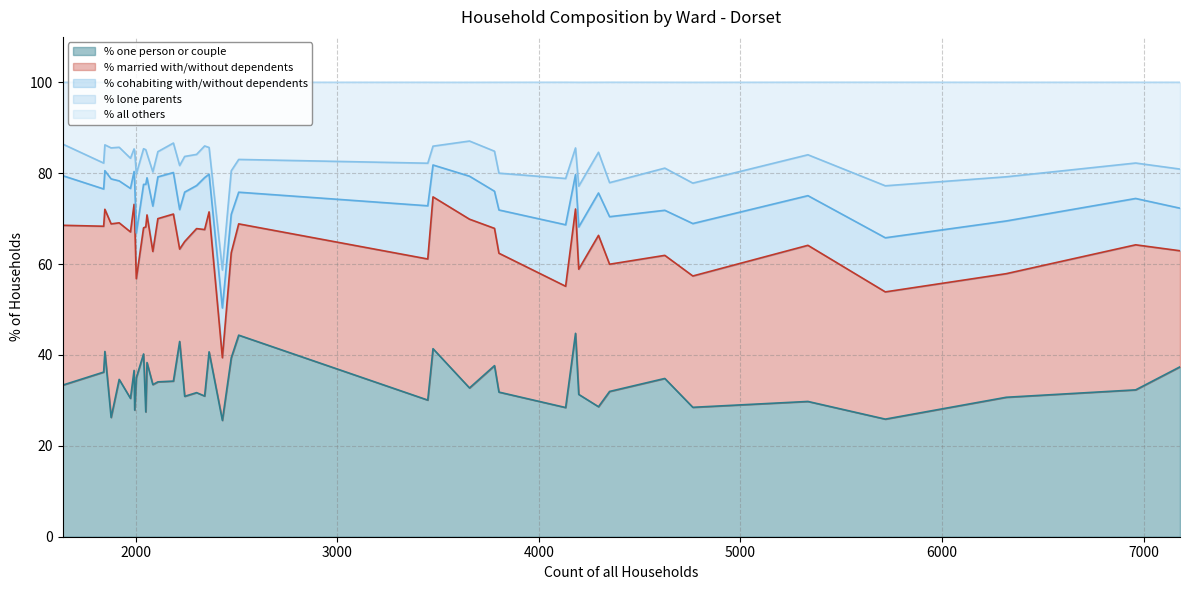

How many lines are shown in the chart?

5